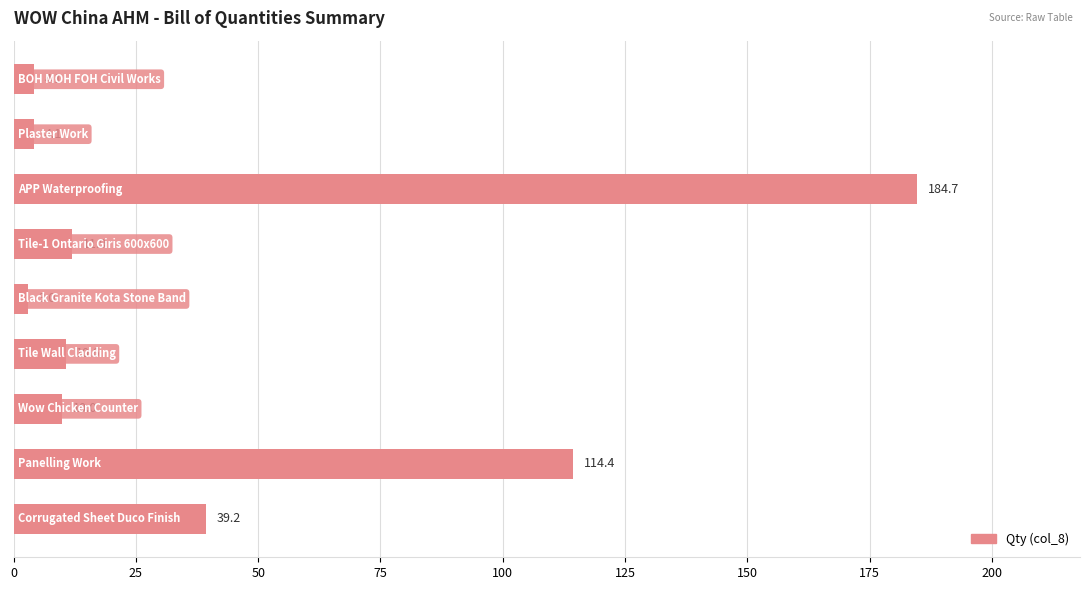

What is the greatest value displayed?

184.7